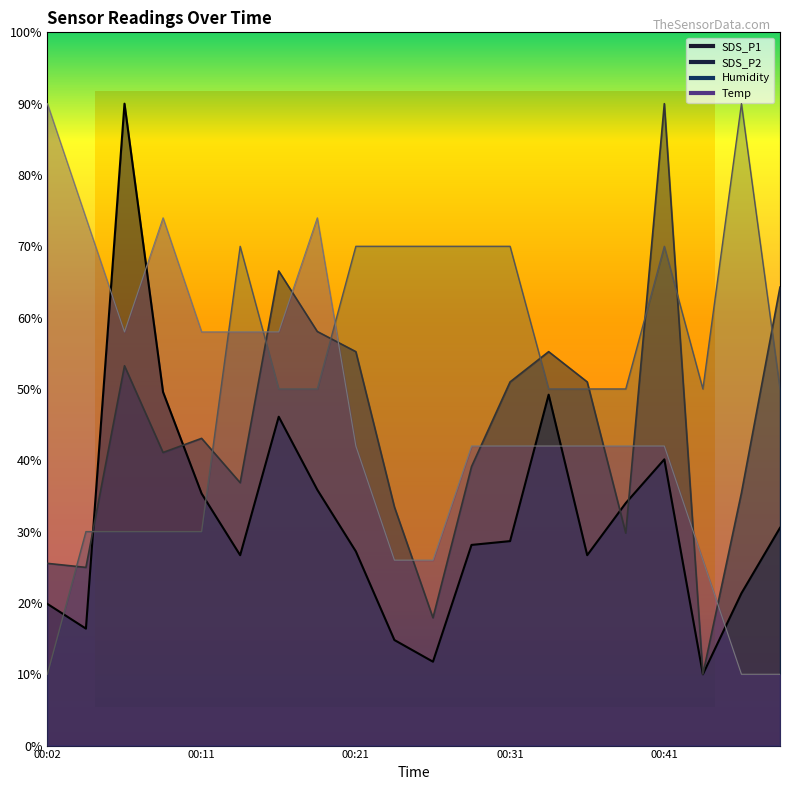

At which label is SDS_P1 closest to 50?

00:09